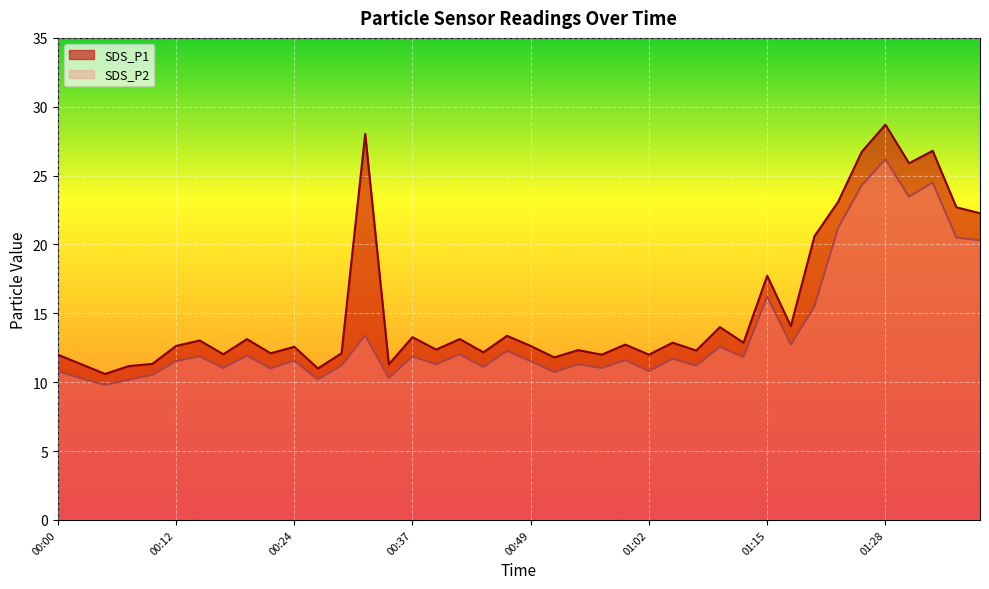

What is the sum of all SDS_P2 values?

543.4